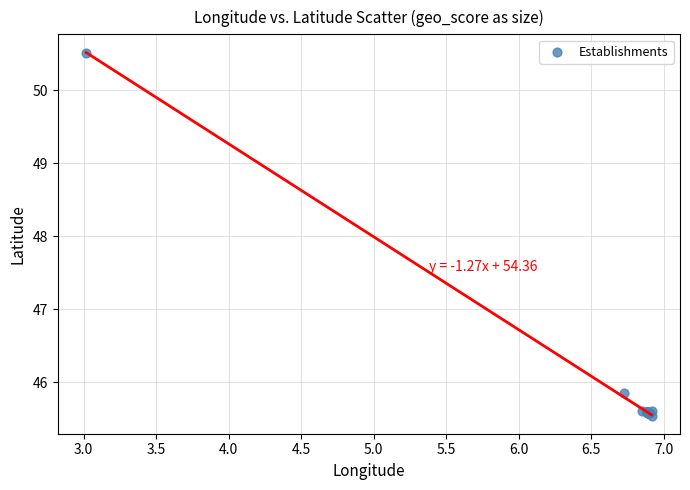

What Y value in the scatter plot is closest to 48?

45.9